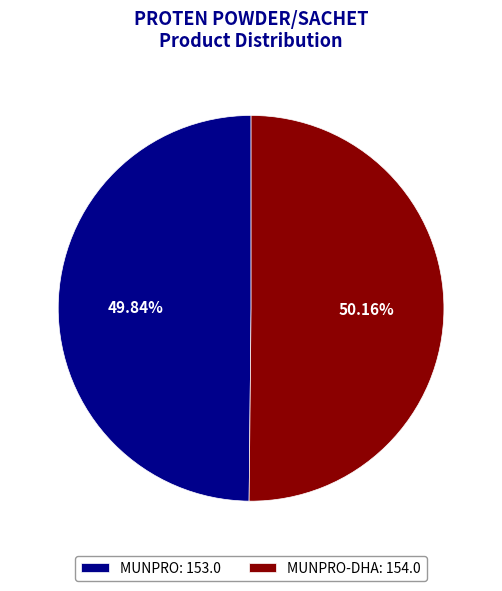

Does any single category account for the majority?

Yes